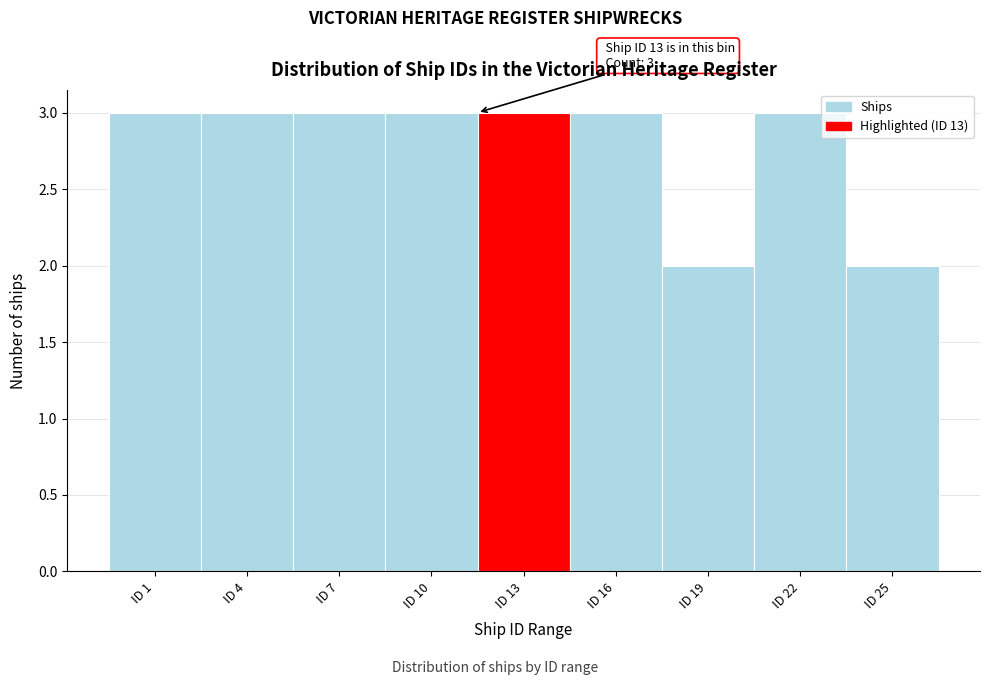

Reading right to left, extract all data points from this chart.

ID 25=2	ID 22=3	ID 19=2	ID 16=3	ID 13=3	ID 10=3	ID 7=3	ID 4=3	ID 1=3